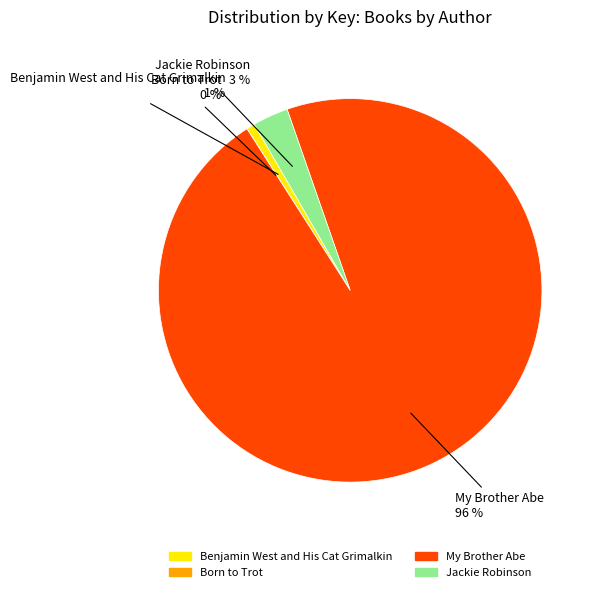

Which slice represents more than half of the pie?

My Brother Abe